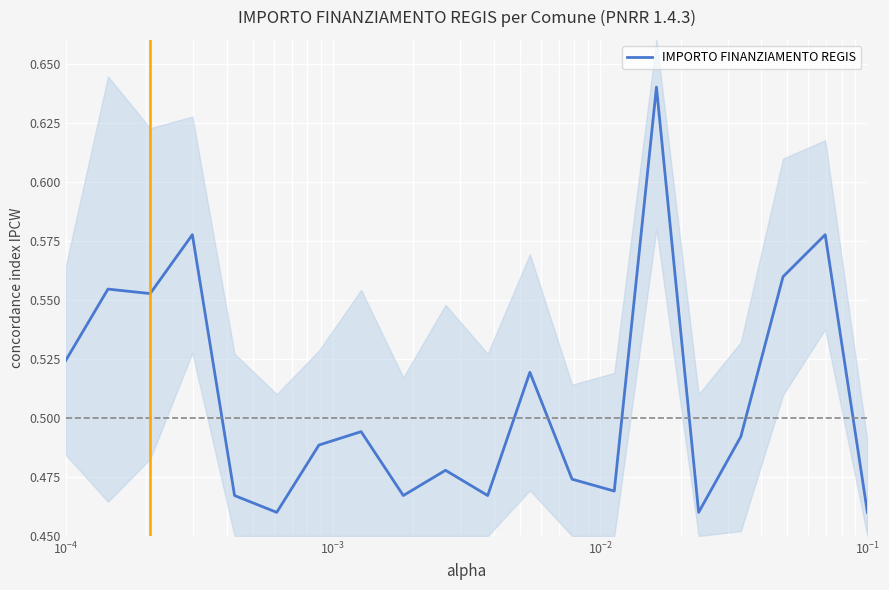

How many categories are shown in the chart?

20